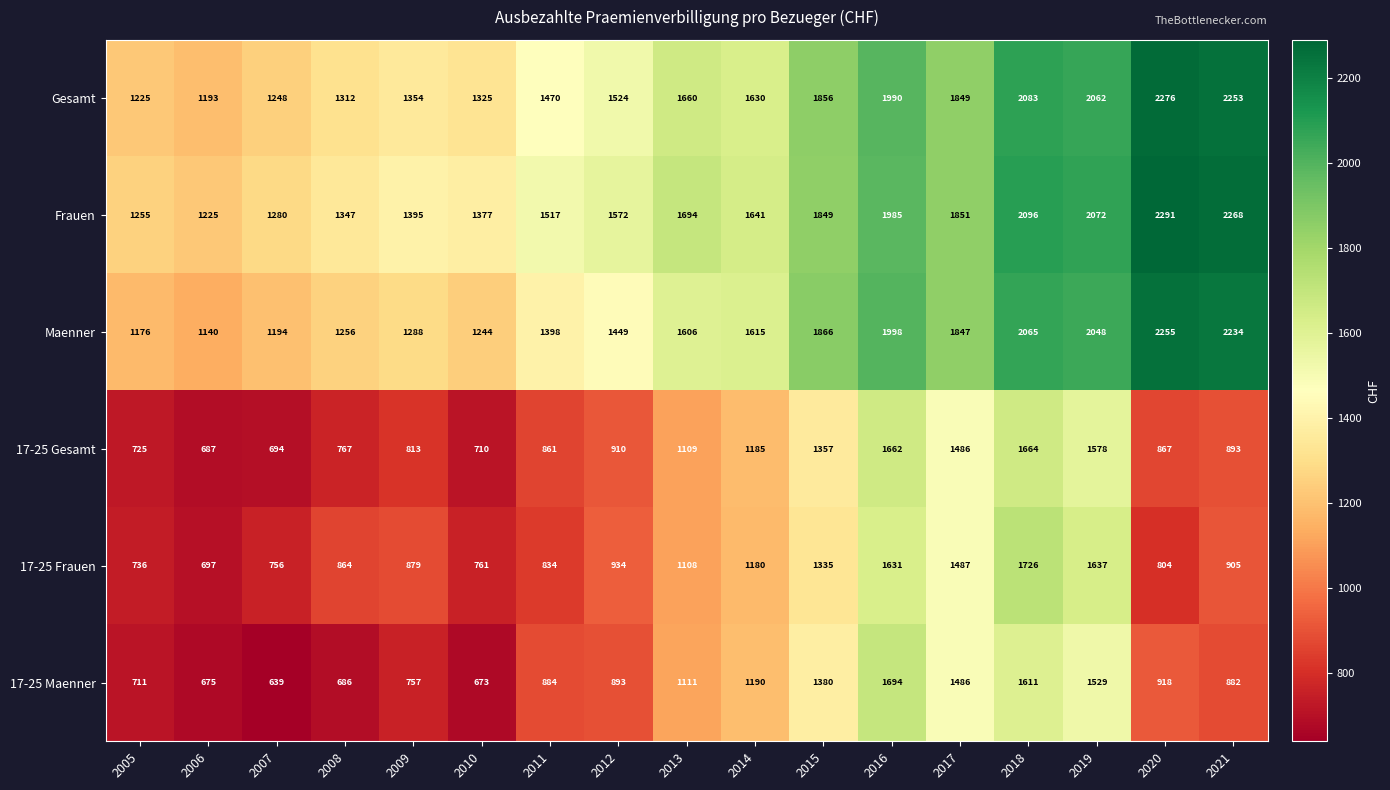

Is the value of Frauen at 2021 greater than the value of 17-25 Gesamt at 2006?

Yes